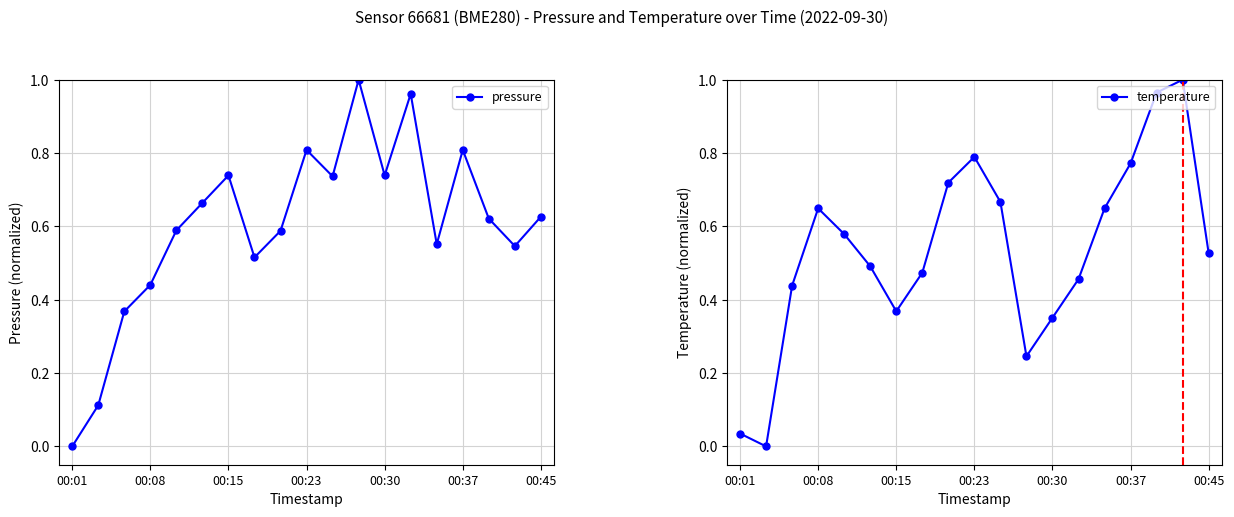

At how many categories does at least one series exceed 0?

19